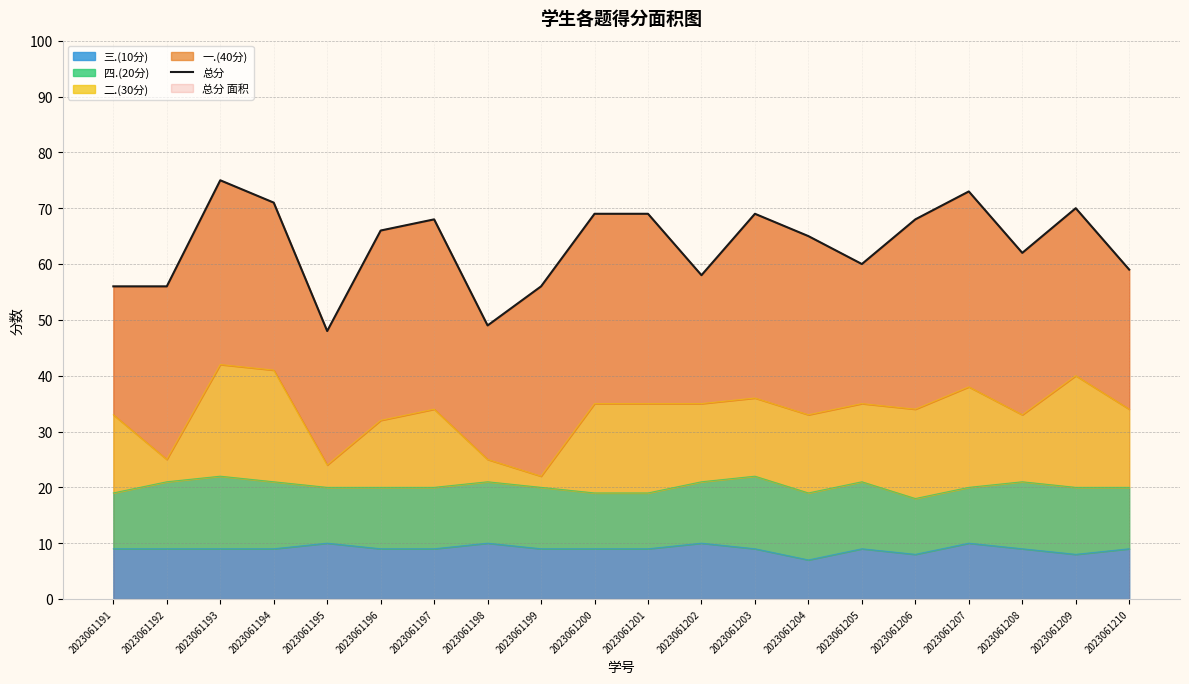

Read the value at 2023061206, to the nearest 10.

70